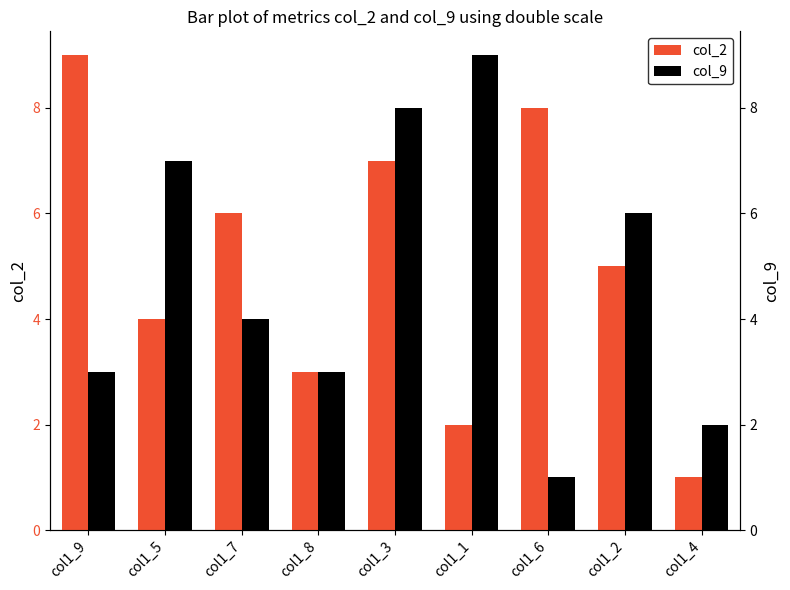

What is the label of the 6th bar from the left?

col1_1